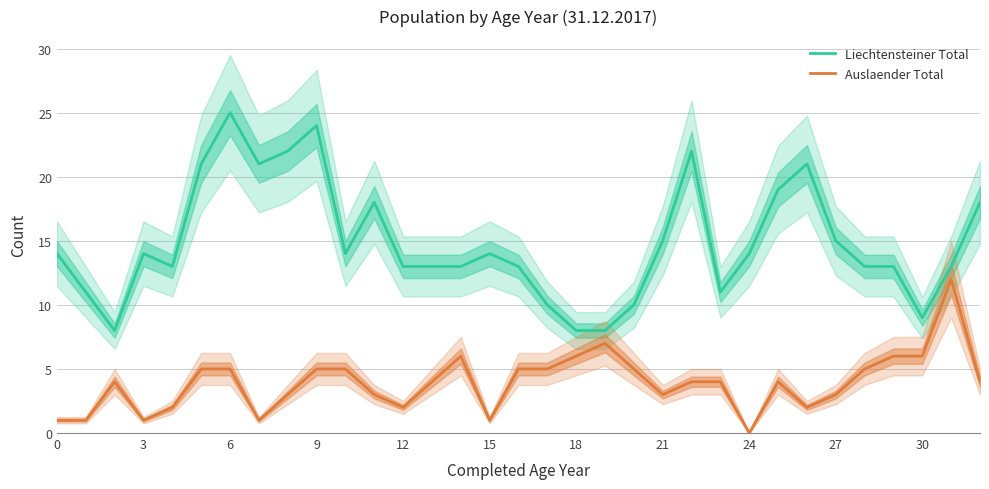

True or false: Auslaender Total and Liechtensteiner Total cross at least once.

False